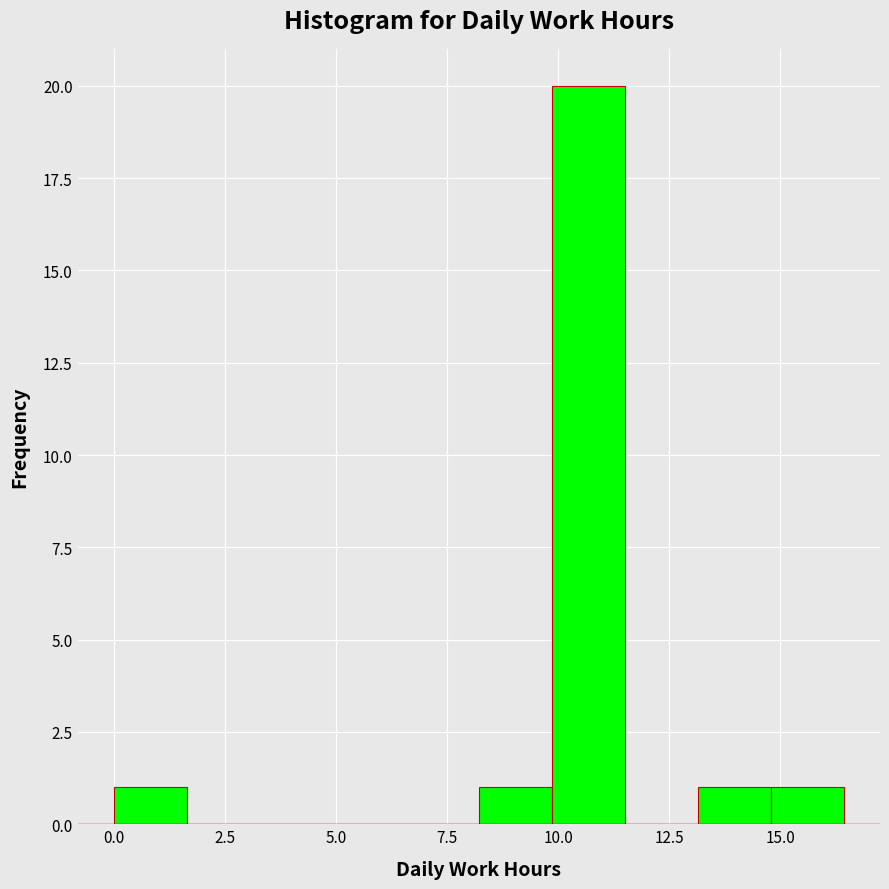

Read against the x-axis, roughly where is the centre of the tallest bar?

10.5